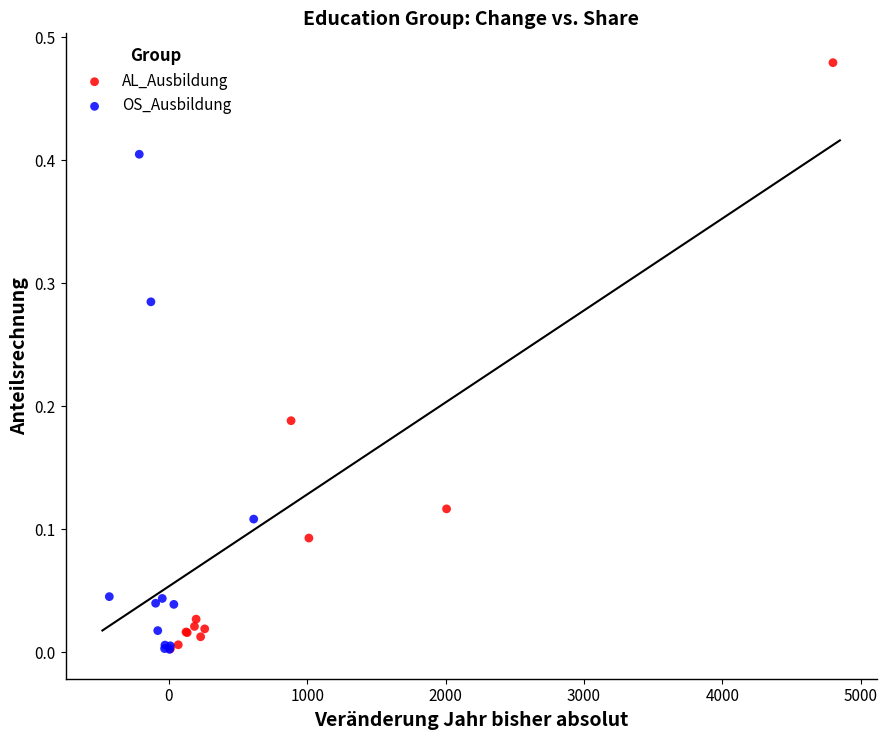

Which series reaches the maximum Y coordinate?

AL_Ausbildung